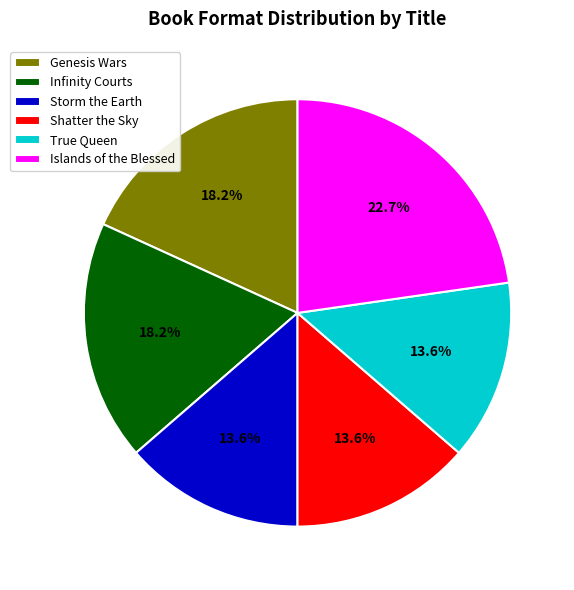

How many slices are in this pie chart?

6